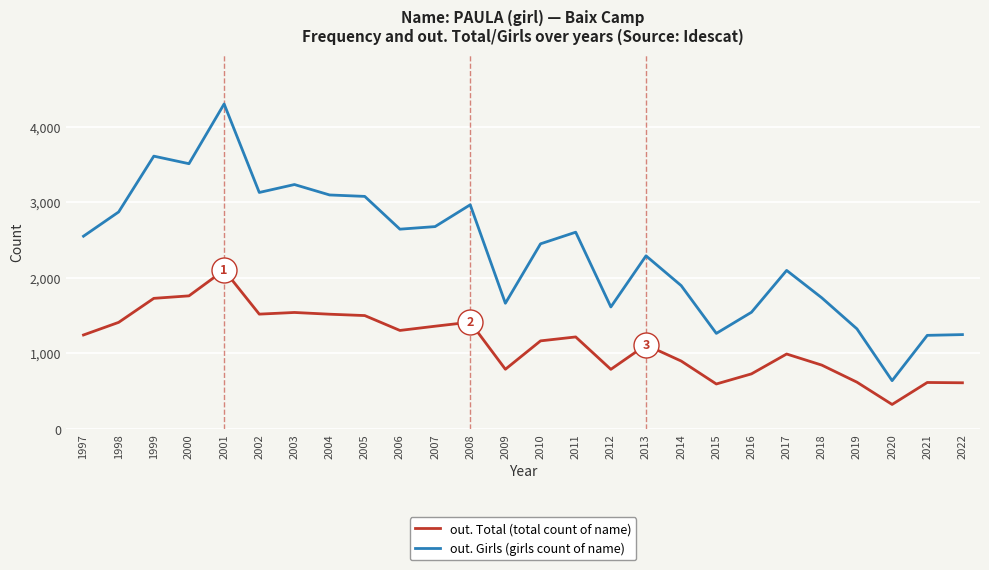

At which category does out. Girls (girls count of name) reach its first local peak?

1999